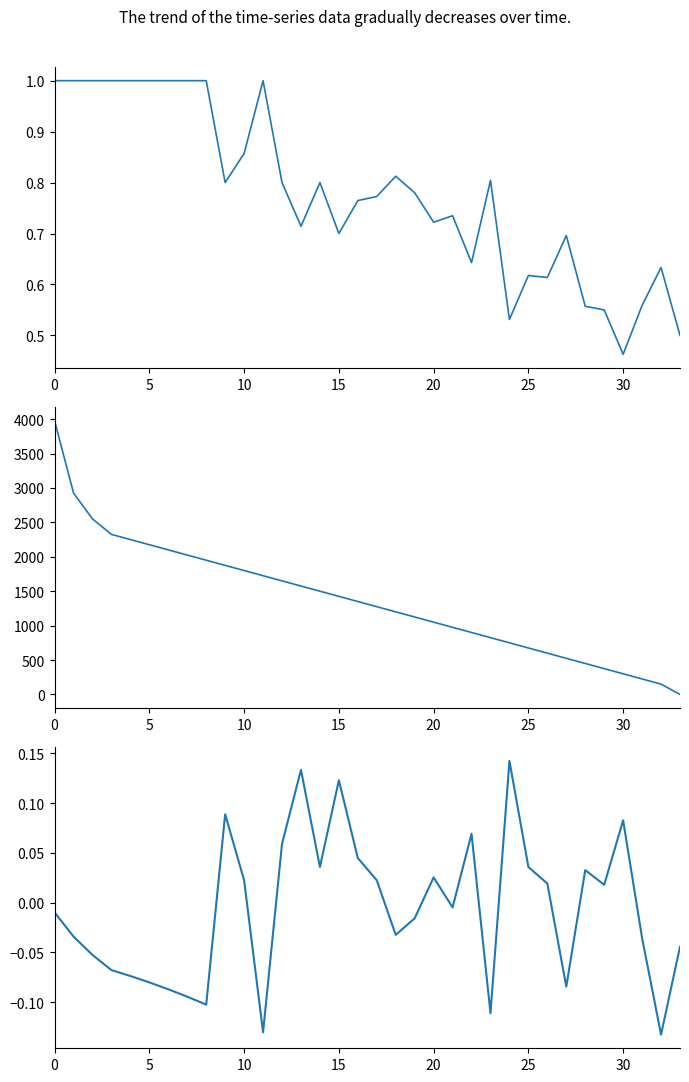

How many values in Logistic - Prob are above zero?

16